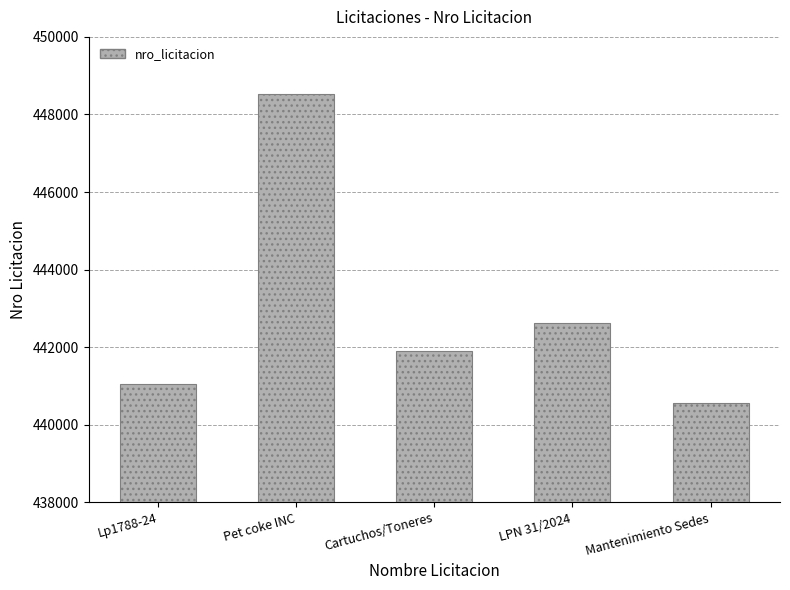

What is the smallest value displayed?

440555